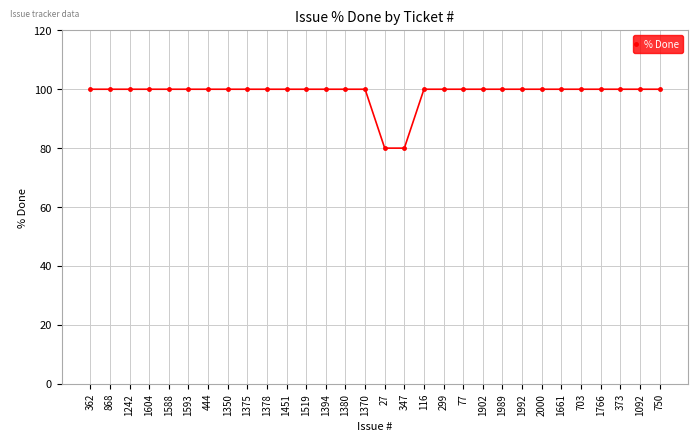

The chart shows a value of 39 at 1378. True or false?

False